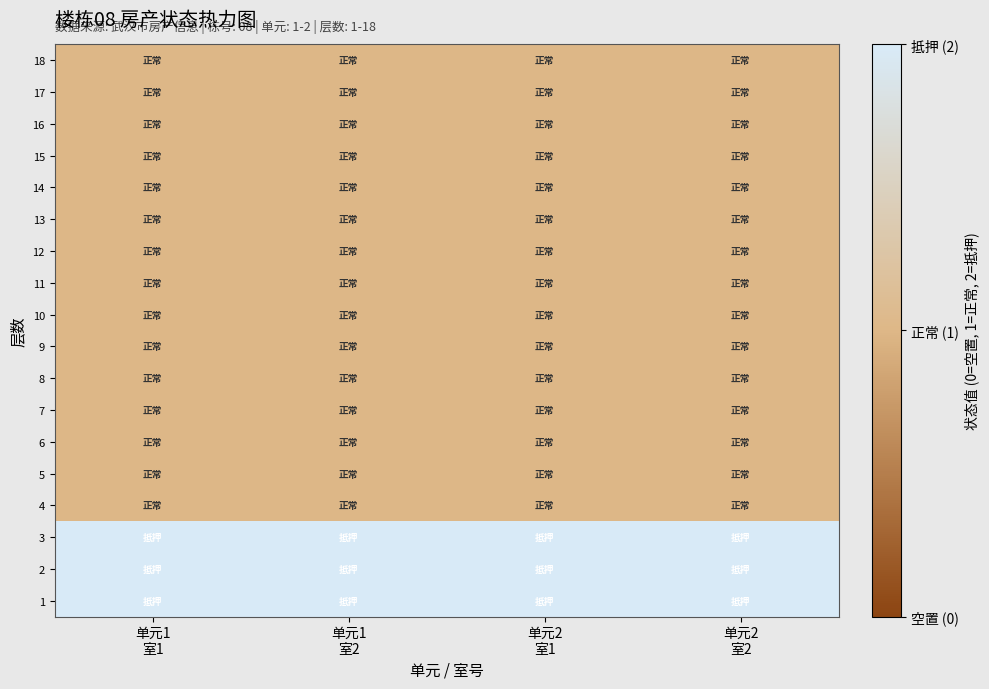

Reading right to left, transcribe all the data shown in this chart.

18: 单元2
室2=1	单元2
室1=1	单元1
室2=1	单元1
室1=1
17: 单元2
室2=1	单元2
室1=1	单元1
室2=1	单元1
室1=1
16: 单元2
室2=1	单元2
室1=1	单元1
室2=1	单元1
室1=1
15: 单元2
室2=1	单元2
室1=1	单元1
室2=1	单元1
室1=1
14: 单元2
室2=1	单元2
室1=1	单元1
室2=1	单元1
室1=1
13: 单元2
室2=1	单元2
室1=1	单元1
室2=1	单元1
室1=1
12: 单元2
室2=1	单元2
室1=1	单元1
室2=1	单元1
室1=1
11: 单元2
室2=1	单元2
室1=1	单元1
室2=1	单元1
室1=1
10: 单元2
室2=1	单元2
室1=1	单元1
室2=1	单元1
室1=1
9: 单元2
室2=1	单元2
室1=1	单元1
室2=1	单元1
室1=1
8: 单元2
室2=1	单元2
室1=1	单元1
室2=1	单元1
室1=1
7: 单元2
室2=1	单元2
室1=1	单元1
室2=1	单元1
室1=1
6: 单元2
室2=1	单元2
室1=1	单元1
室2=1	单元1
室1=1
5: 单元2
室2=1	单元2
室1=1	单元1
室2=1	单元1
室1=1
4: 单元2
室2=1	单元2
室1=1	单元1
室2=1	单元1
室1=1
3: 单元2
室2=2	单元2
室1=2	单元1
室2=2	单元1
室1=2
2: 单元2
室2=2	单元2
室1=2	单元1
室2=2	单元1
室1=2
1: 单元2
室2=2	单元2
室1=2	单元1
室2=2	单元1
室1=2